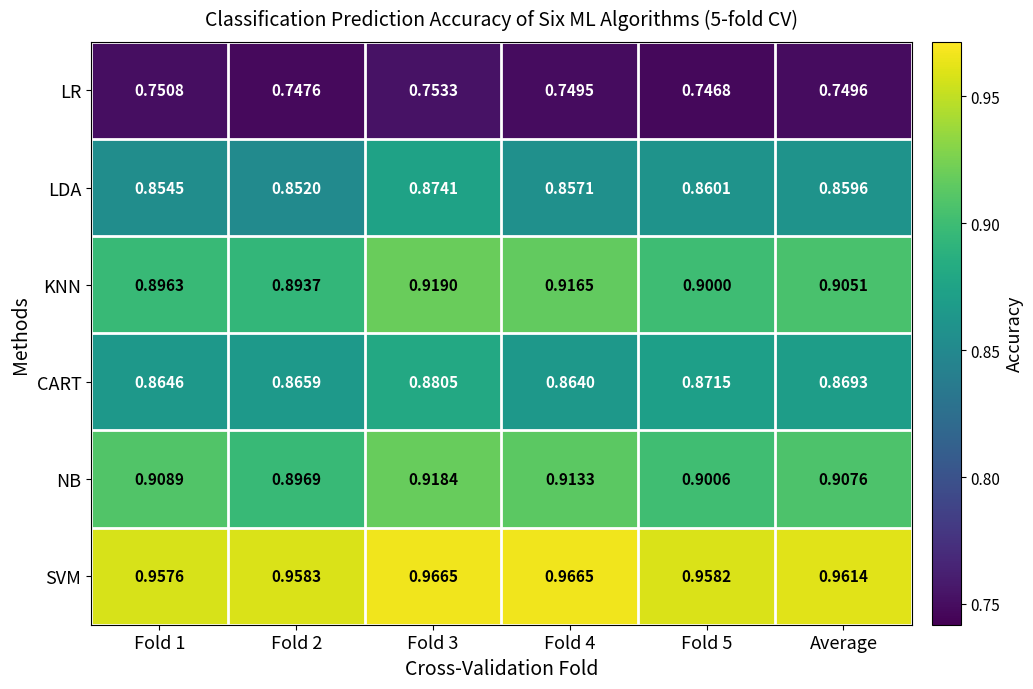

Is the value of NB at Fold 4 greater than the value of LDA at Fold 2?

Yes